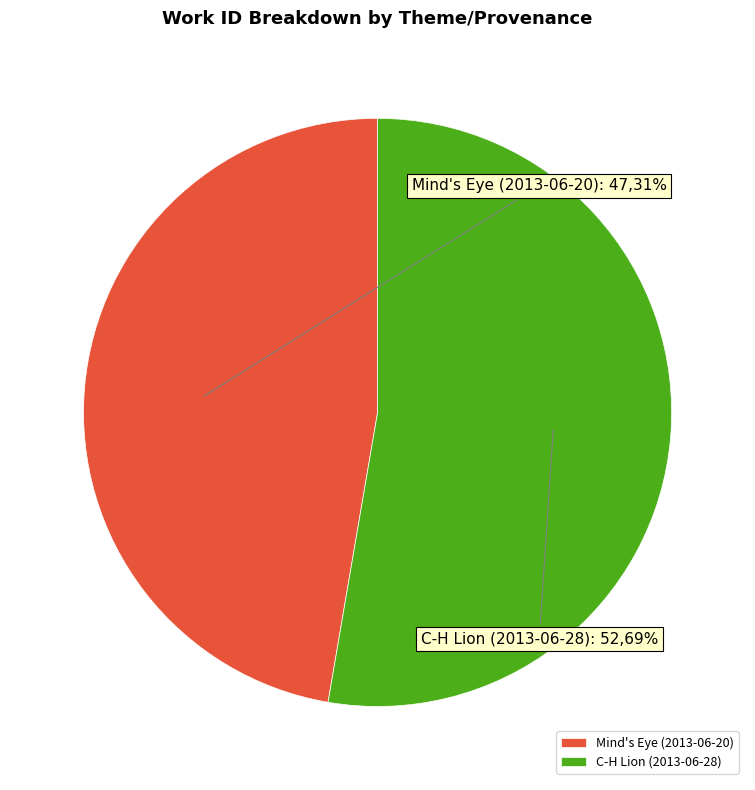

To the nearest percent, what is the difference between the largest and smallest slice percentages?

5%